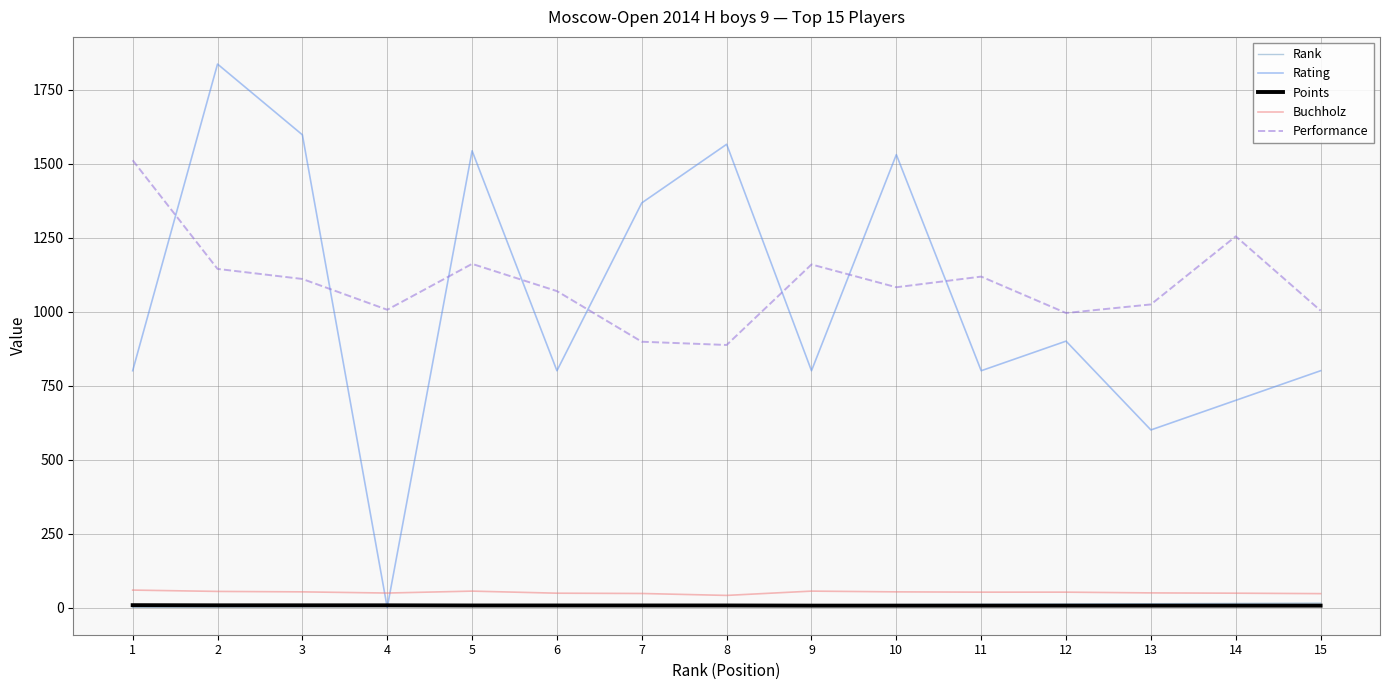

Which series has the widest spread of values?

Rating